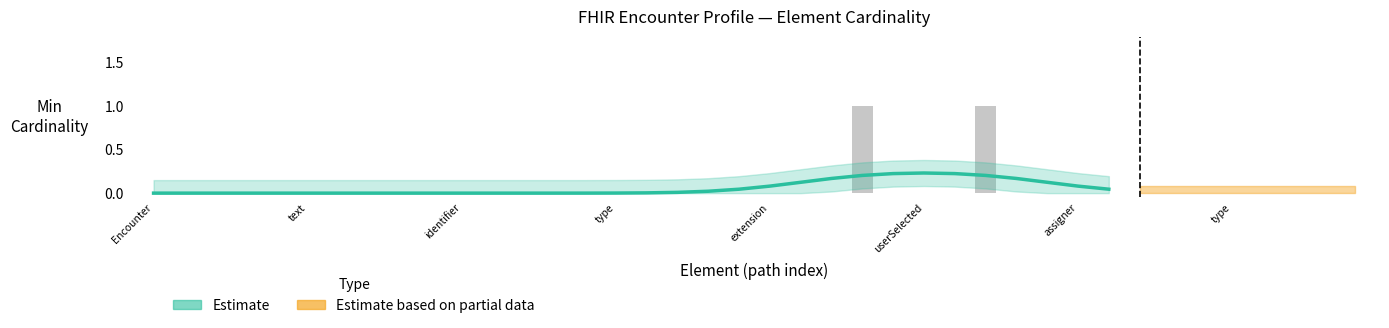

Does the chart contain stacked bars?

No